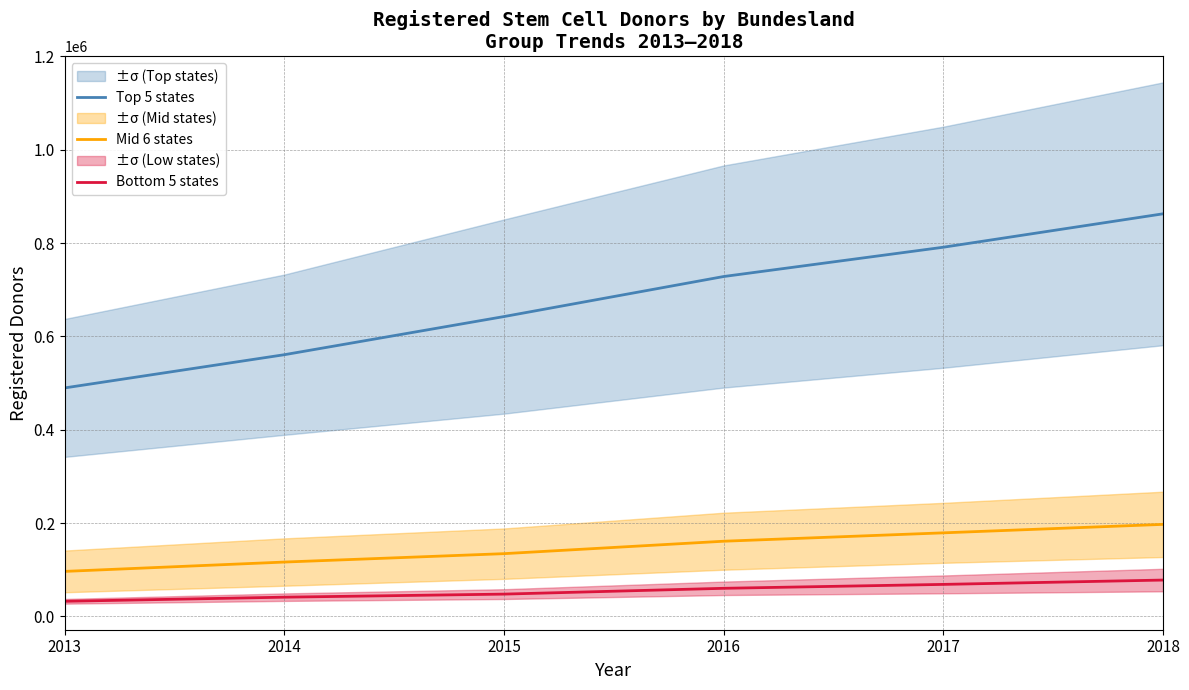

What is the minimum value for Bottom 5 states?

32219.2